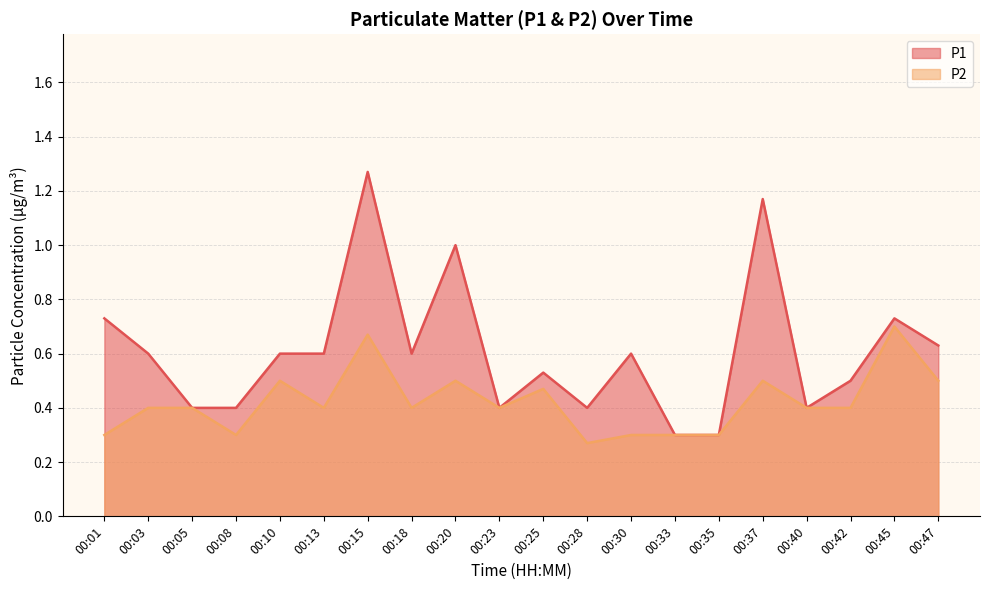

Which series has the largest total across all categories?

P1